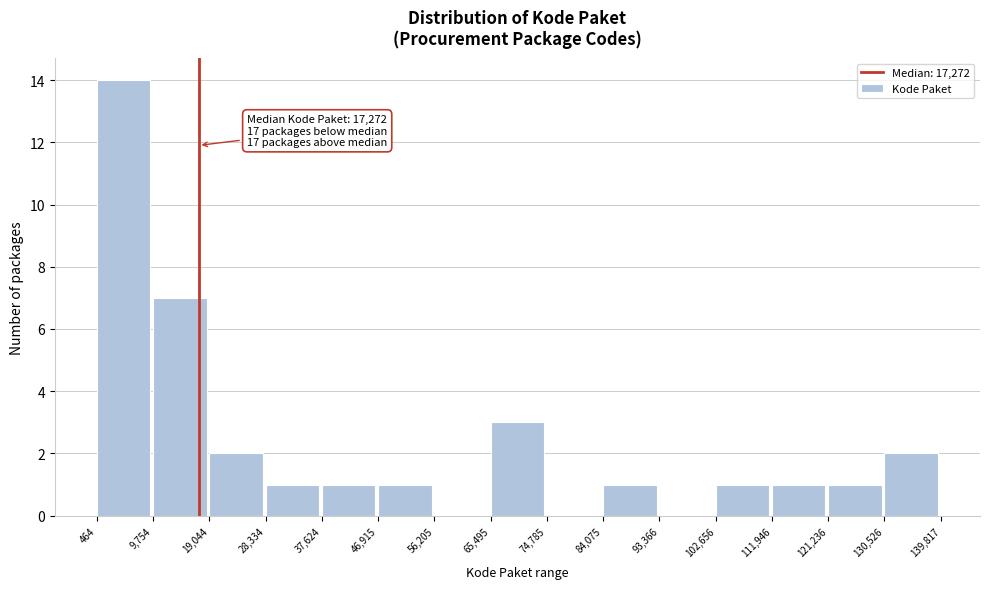

Over which range of the x-axis is the bar tallest?

464 to 9,754